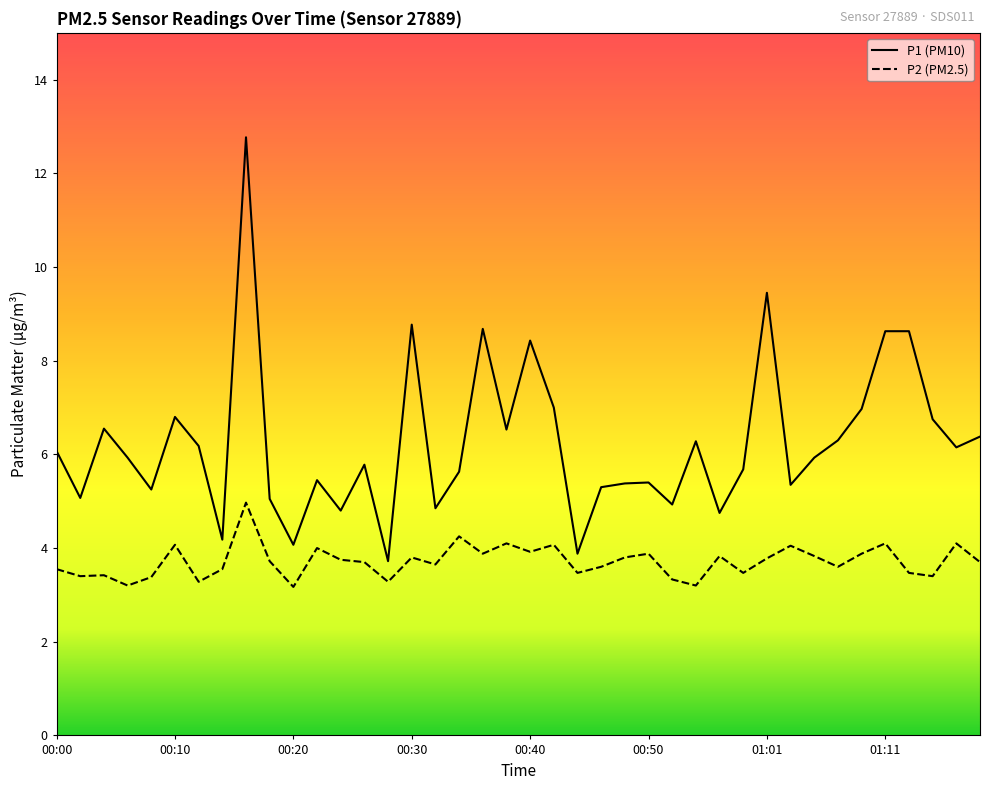

Which series has the largest total across all categories?

P1 (PM10)